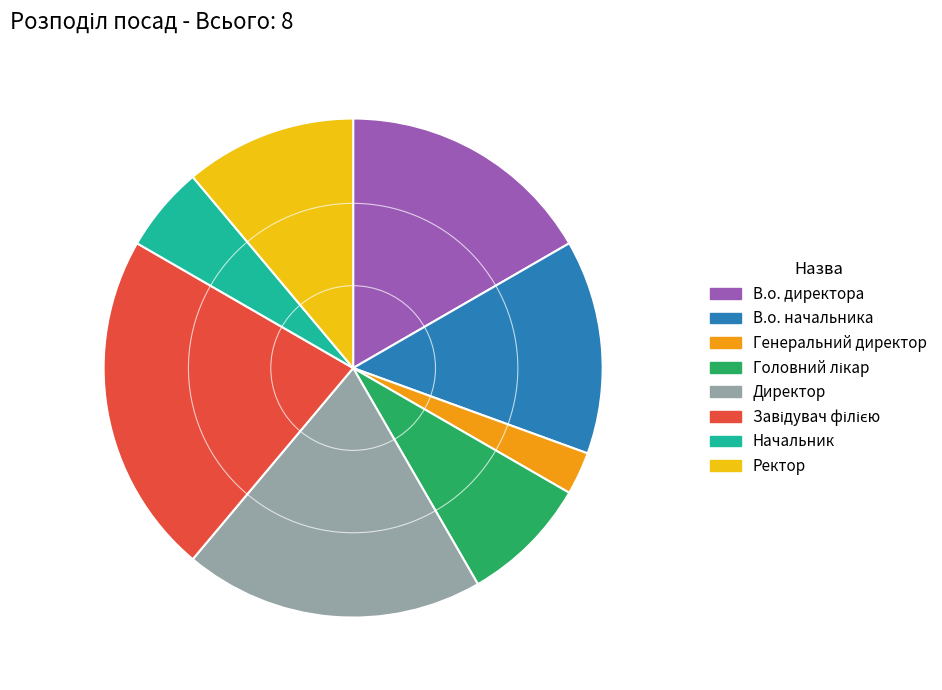

Combined, do Ректор and Генеральний директор account for over 50%?

No